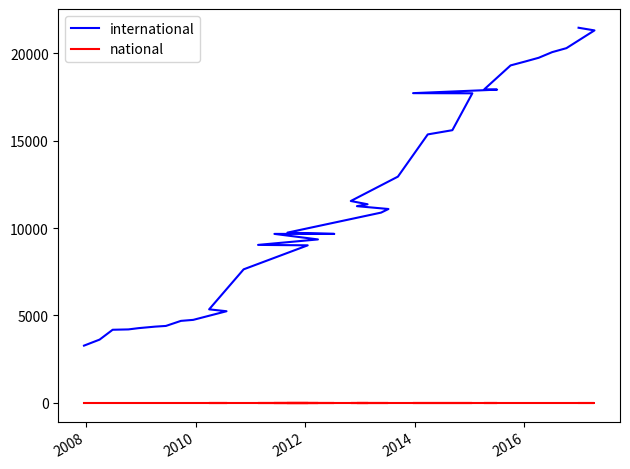

The international series shows 27347 at 33. True or false?

False